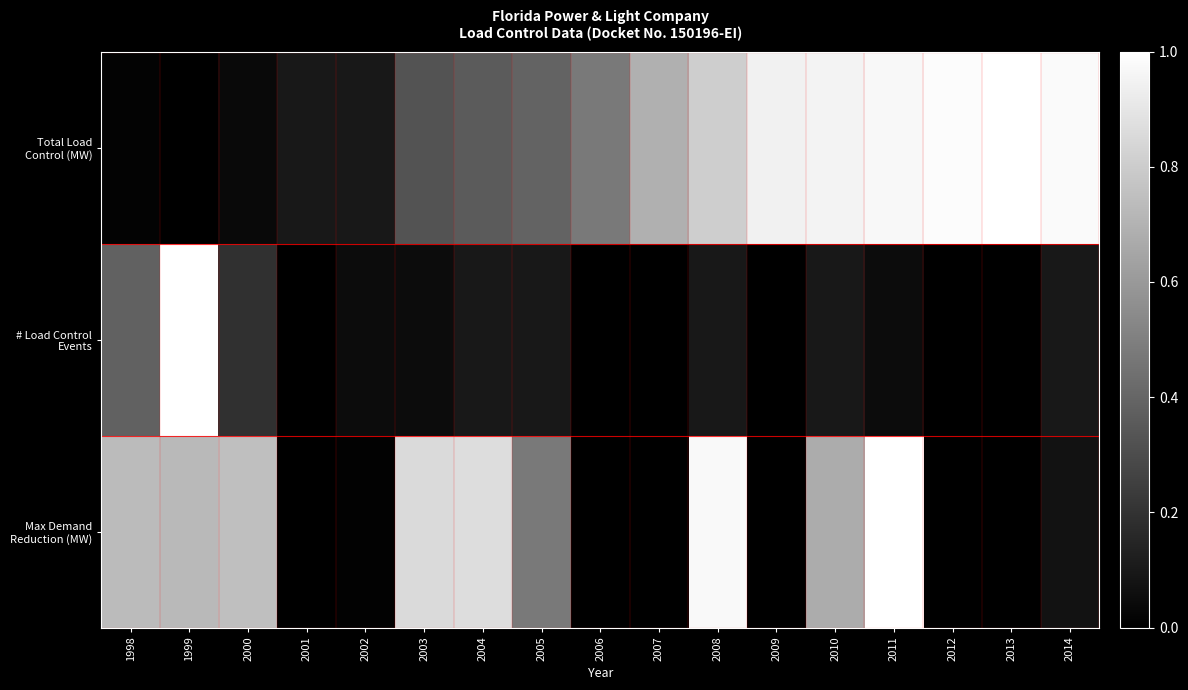

What is the maximum value shown in the chart?

1.0